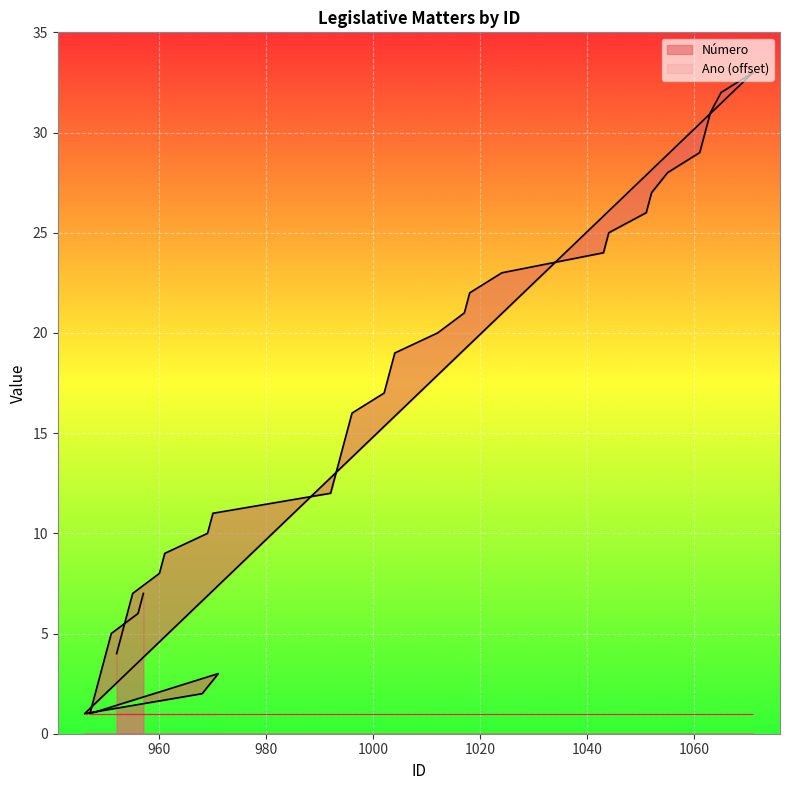

Which category has the highest value across all series?

1071